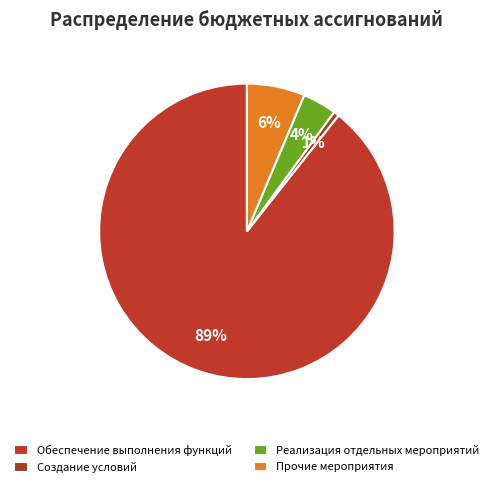

Count the number of slices in the pie.

4